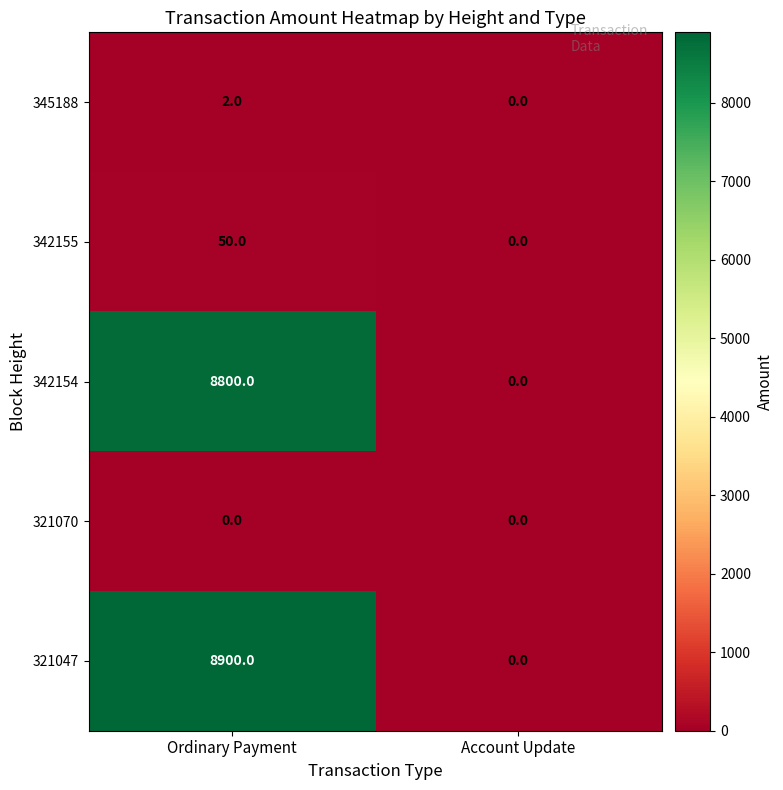

What is the total value across all series at Ordinary Payment?

17752